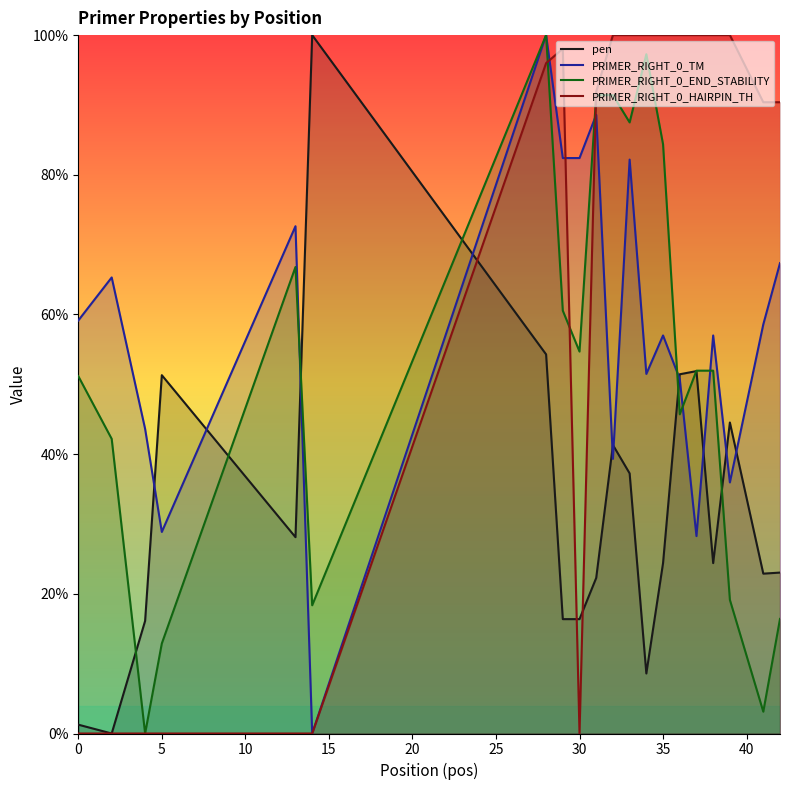

True or false: PRIMER_RIGHT_0_END_STABILITY has a value of 12.9 at 5.

True